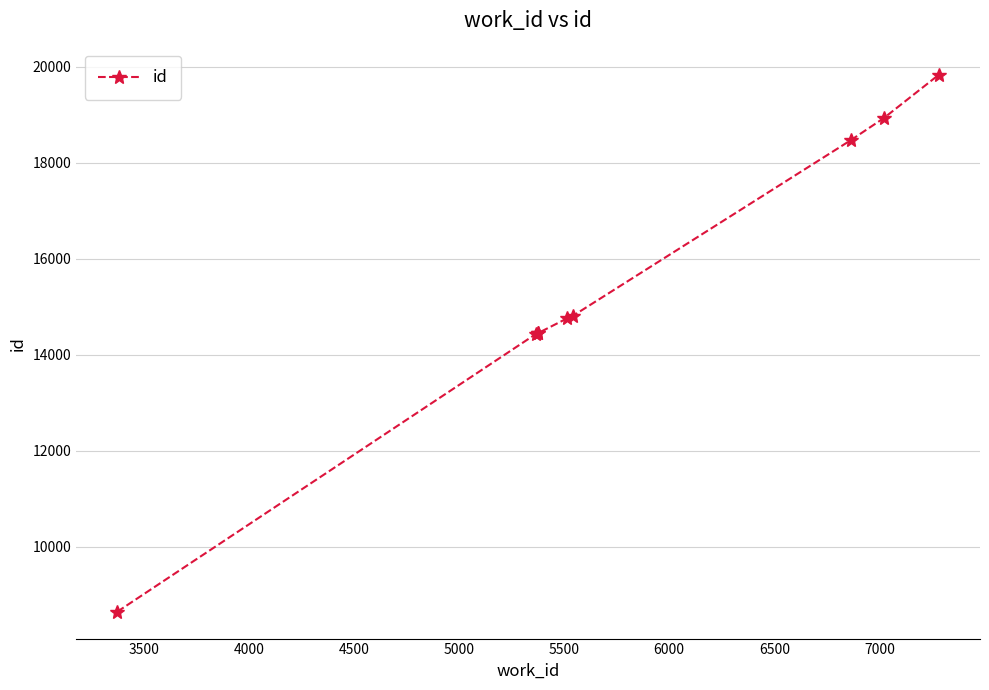

What is the greatest value displayed?

19839